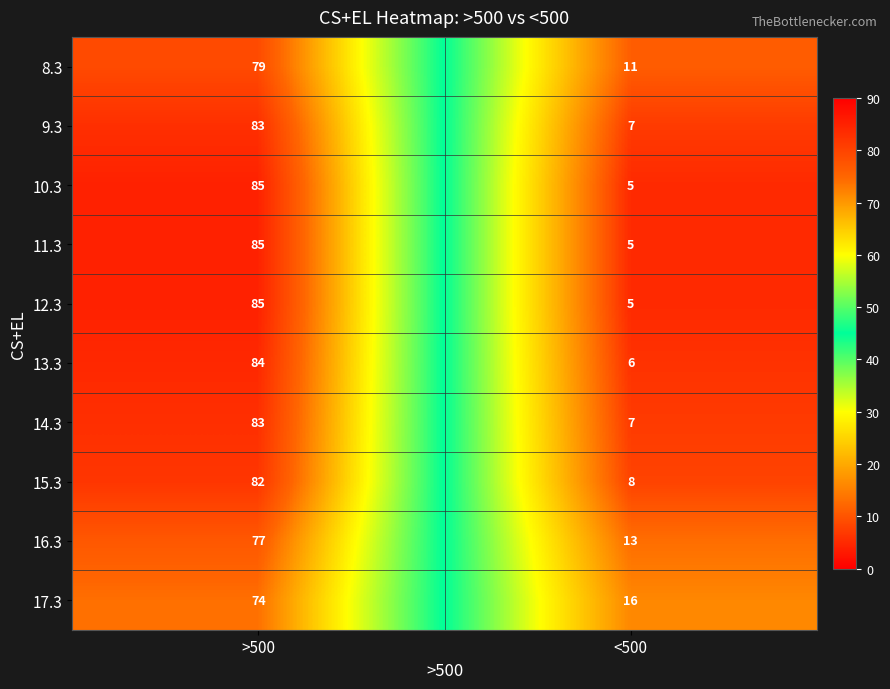

What is the total value across all series at >500?

817